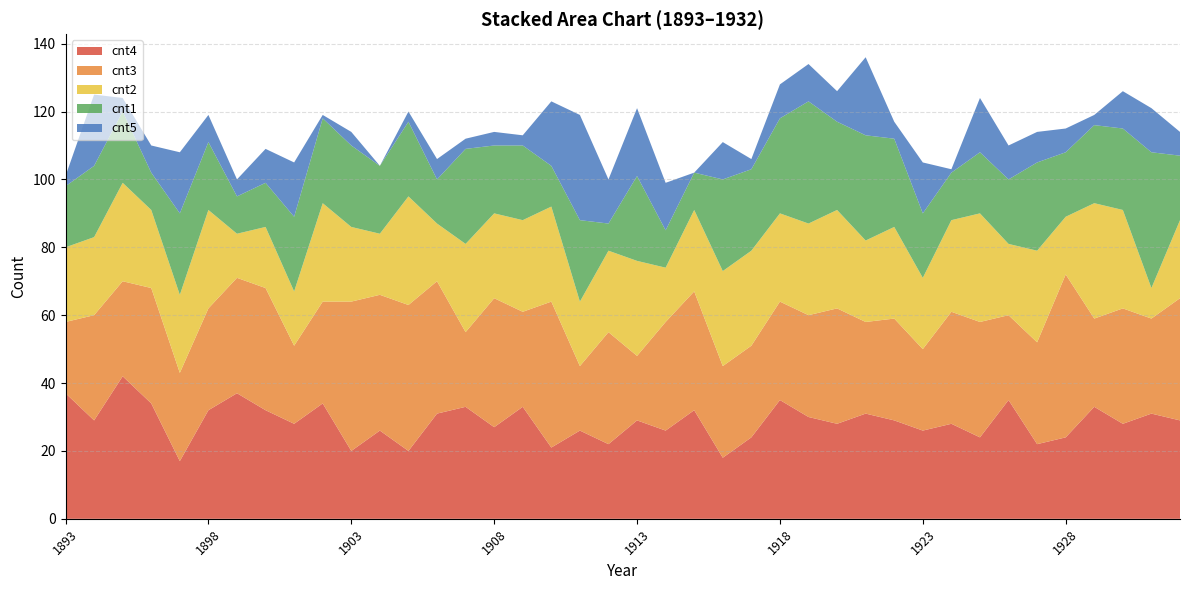

Reading left to right, what are all the values shown in this chart?

cnt4: 37	29	42	34	17	32	37	32	28	34	20	26	20	31	33	27	33	21	26	22	29	26	32	18	24	35	30	28	31	29	26	28	24	35	22	24	33	28	31	29
cnt3: 21	31	28	34	26	30	34	36	23	30	44	40	43	39	22	38	28	43	19	33	19	32	35	27	27	29	30	34	27	30	24	33	34	25	30	48	26	34	28	36
cnt2: 22	23	29	23	23	29	13	18	16	29	22	18	32	17	26	25	27	28	19	24	28	16	24	28	28	26	27	29	24	27	21	27	32	21	27	17	34	29	9	23
cnt1: 18	21	21	11	24	20	11	13	22	25	24	20	22	13	28	20	22	12	24	8	25	11	11	27	24	28	36	26	31	26	19	14	18	19	26	19	23	24	40	19
cnt5: 3	21	4	8	18	8	5	10	16	1	4	0	3	6	3	4	3	19	31	13	20	14	0	11	3	10	11	9	23	5	15	1	16	10	9	7	3	11	13	7